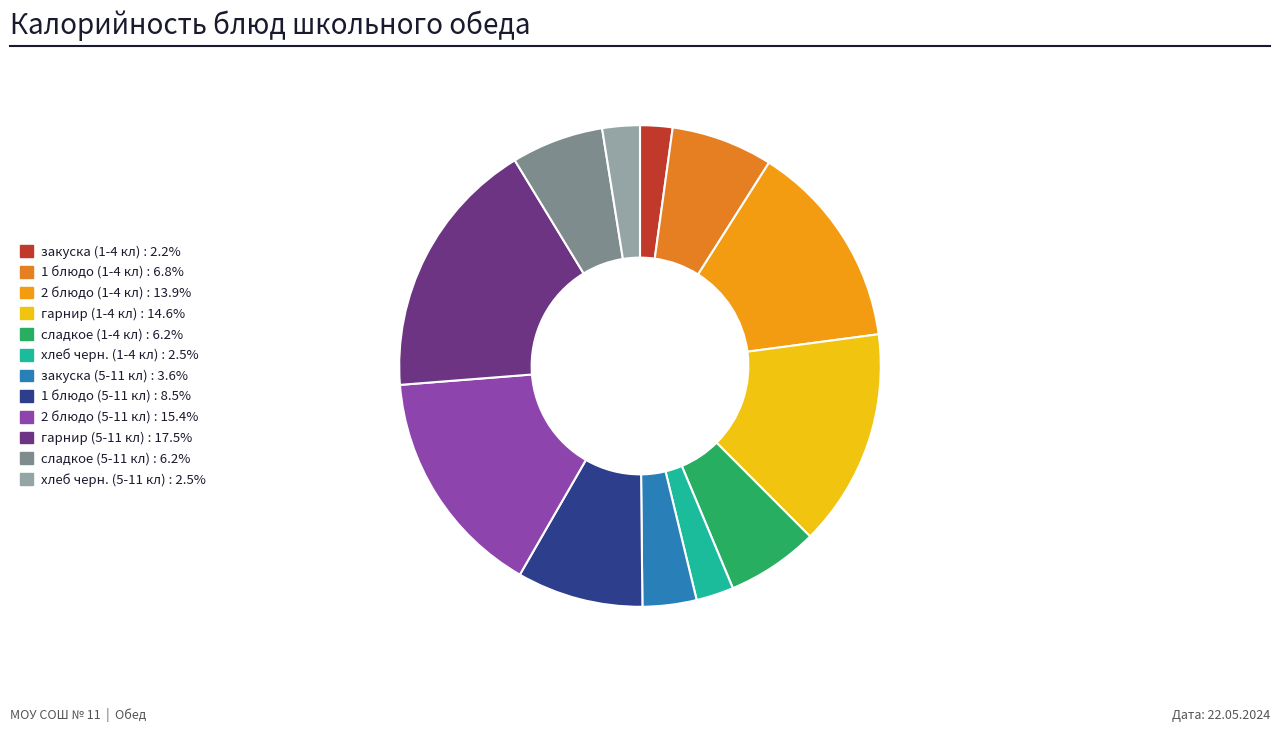

Does any single category account for the majority?

No